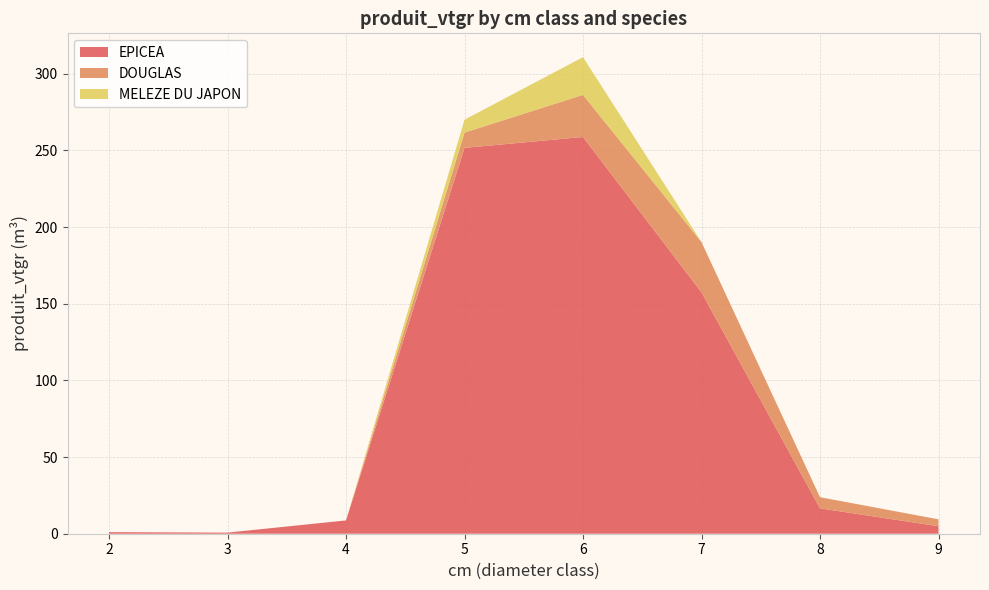

Reading left to right, extract all data points from this chart.

EPICEA: 1.0	0.7	8.7	251.7	258.8	157.4	16.6	4.9
DOUGLAS: 0.0	0.0	0.0	10.0	27.5	32.8	7.3	4.5
MELEZE DU JAPON: 0.0	0.0	0.0	8.4	24.6	0.0	0.0	0.0